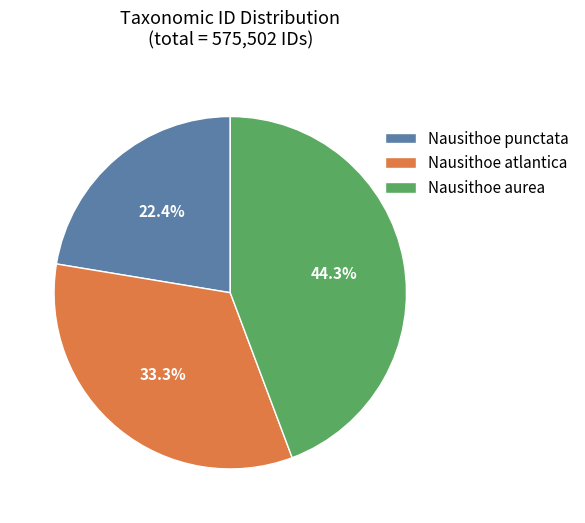

What percentage is NOT represented by Nausithoe atlantica?

66.7%